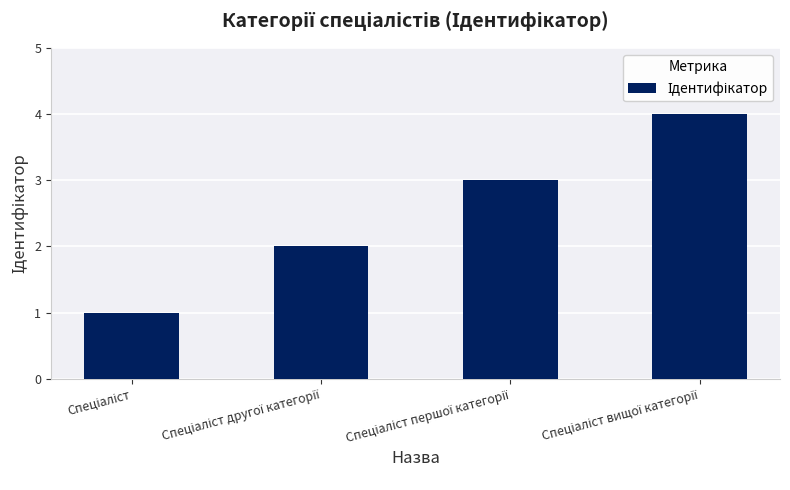

What is the sum of all values?

10